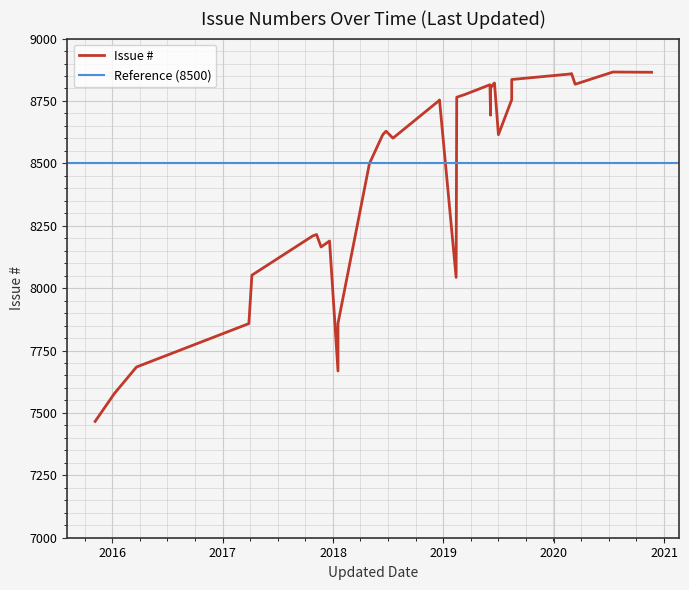

True or false: there are more than 1 points higher than both neighbors.

True